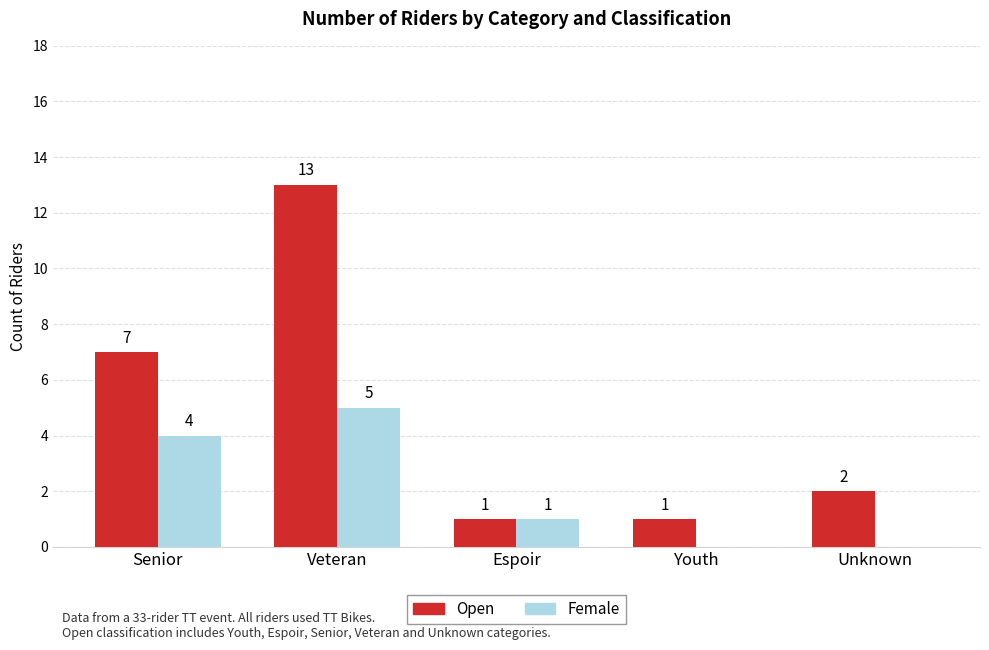

Reading right to left, what are all the values shown in this chart?

Open: 2	1	1	13	7
Female: 0	0	1	5	4